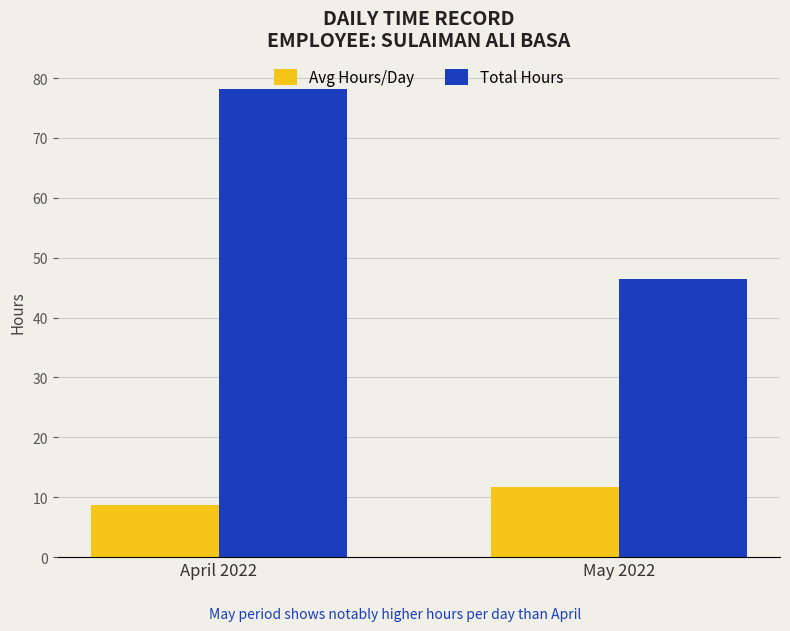

What is the value of the Avg Hours/Day bar at the 1st from the left?

8.7